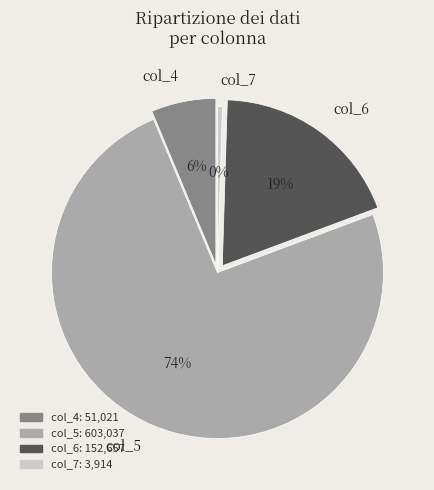

True or false: 28 accounts for 1% of the total.

False